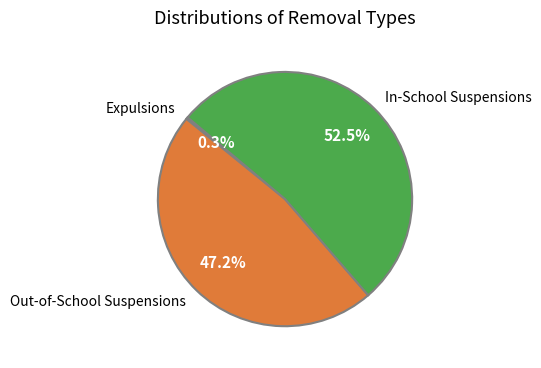

Is the sum of Out-of-School Suspensions and In-School Suspensions greater than half?

Yes